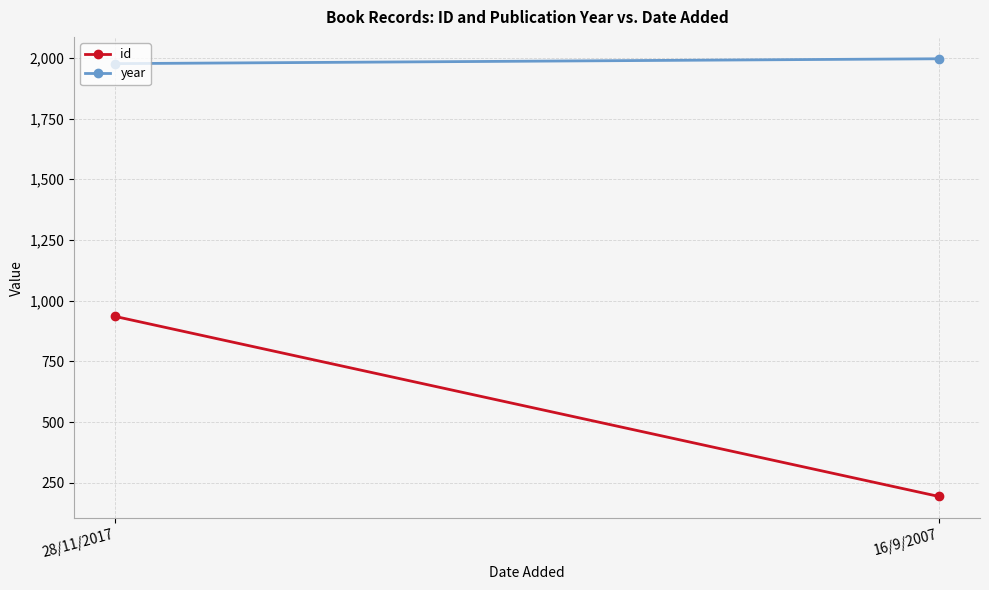

What is the label of the 1st point from the left?

28/11/2017